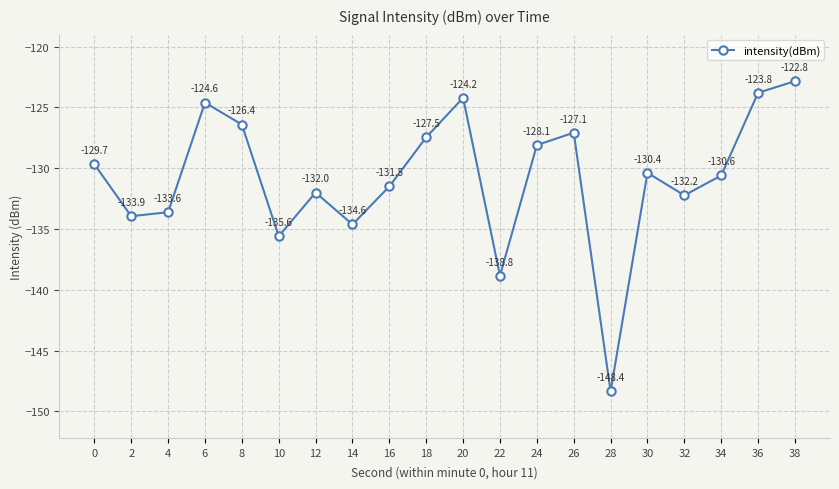

What is the difference between the values at 12 and 22?

6.8